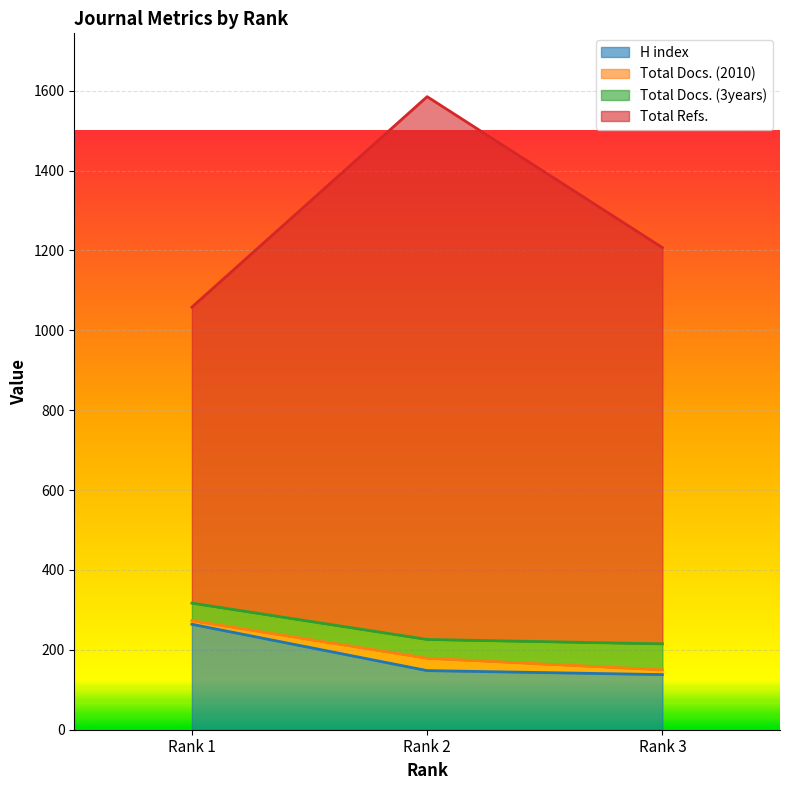

What is the lowest value of the H index series?

138